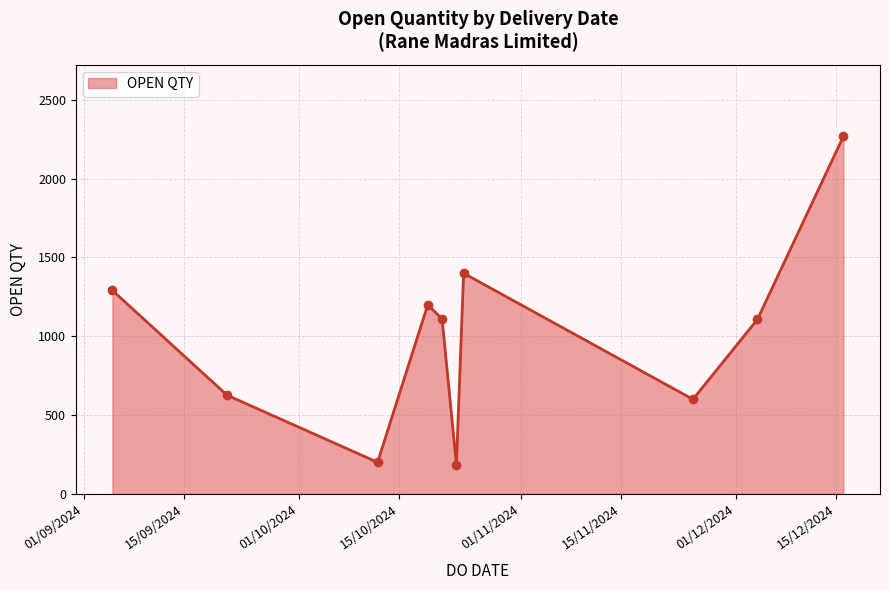

What is the minimum value shown in the chart?

183